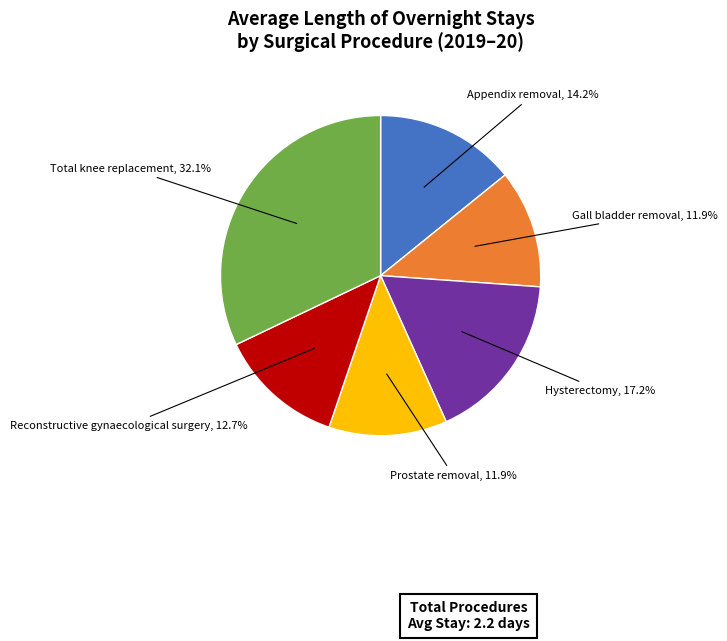

To the nearest percent, what is the average slice percentage?

17%